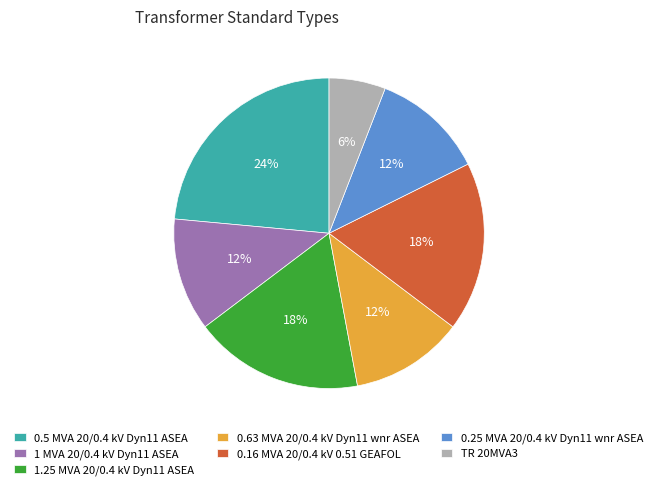

What percentage is the 0.5 MVA 20/0.4 kV Dyn11 ASEA slice, to the nearest percent?

24%